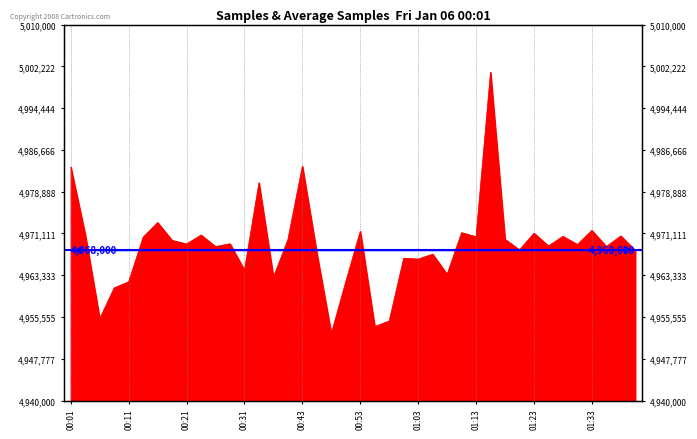

What is the minimum value shown in the chart?

4952481